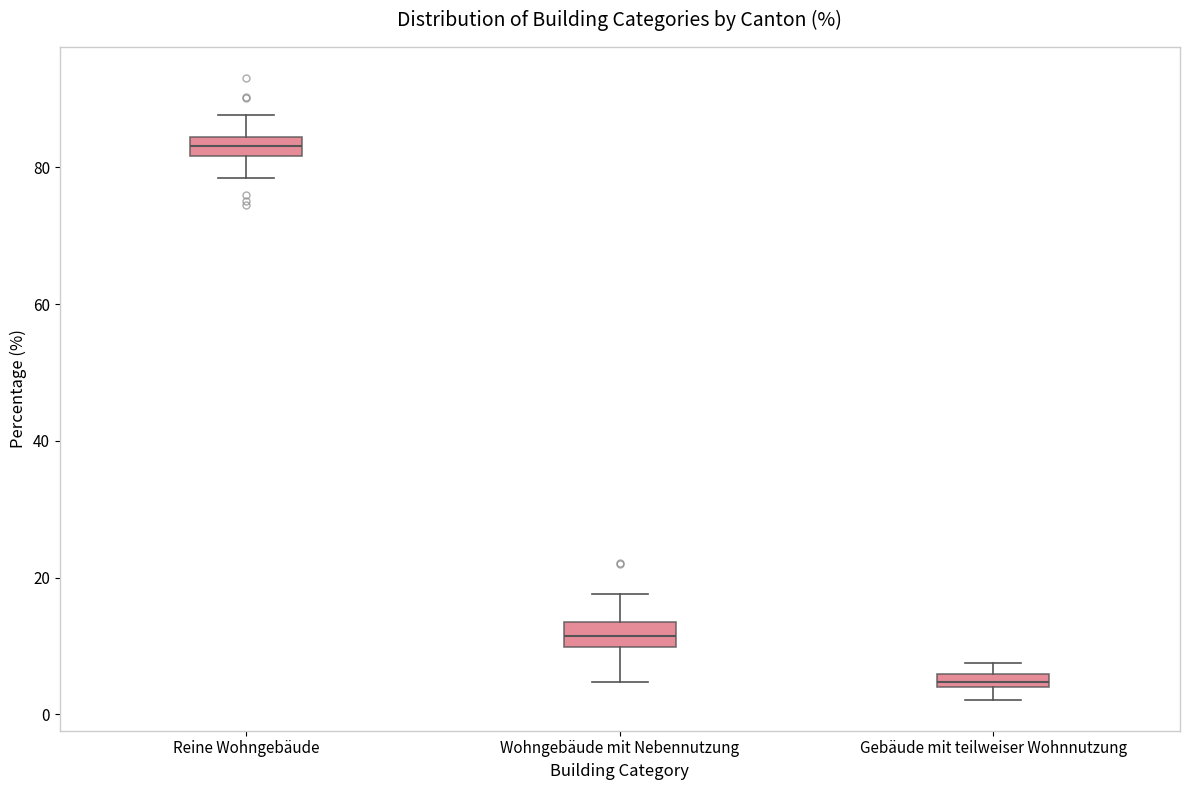

Where is the upper edge of the box for Reine Wohngebäude on the y-axis? The values are not printed on the chart, so give them approximately, as read against the axis.

84